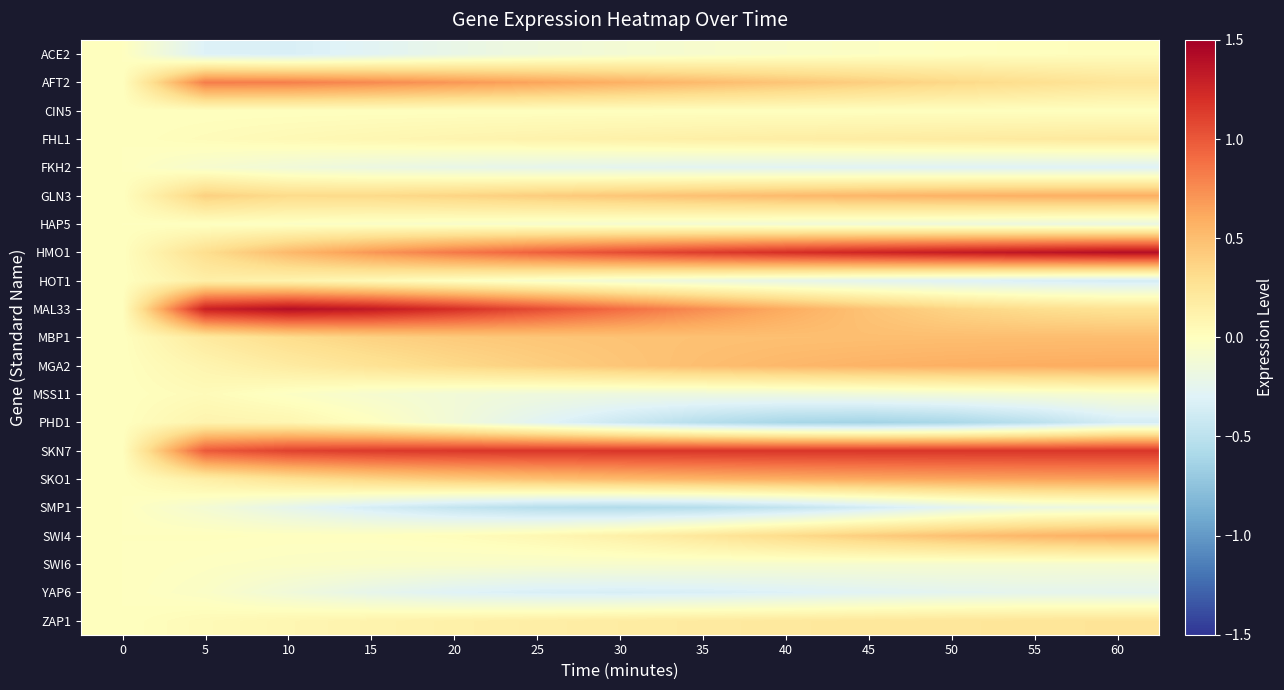

Rank the series by their maximum value, from highest to lowest.

MAL33, HMO1, SKN7, AFT2, SKO1, MGA2, SWI4, GLN3, MBP1, ZAP1, FHL1, HOT1, PHD1, MSS11, ACE2, CIN5, FKH2, HAP5, SMP1, SWI6, YAP6